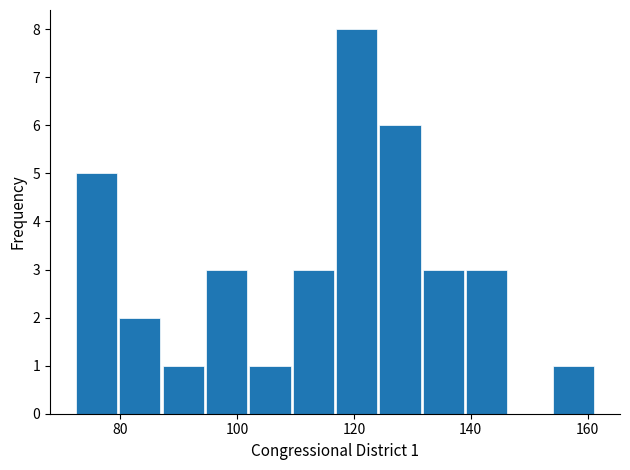

Around what value on the x-axis is the tallest bar? Give the approximate position of its centre, as read against the axis.

120